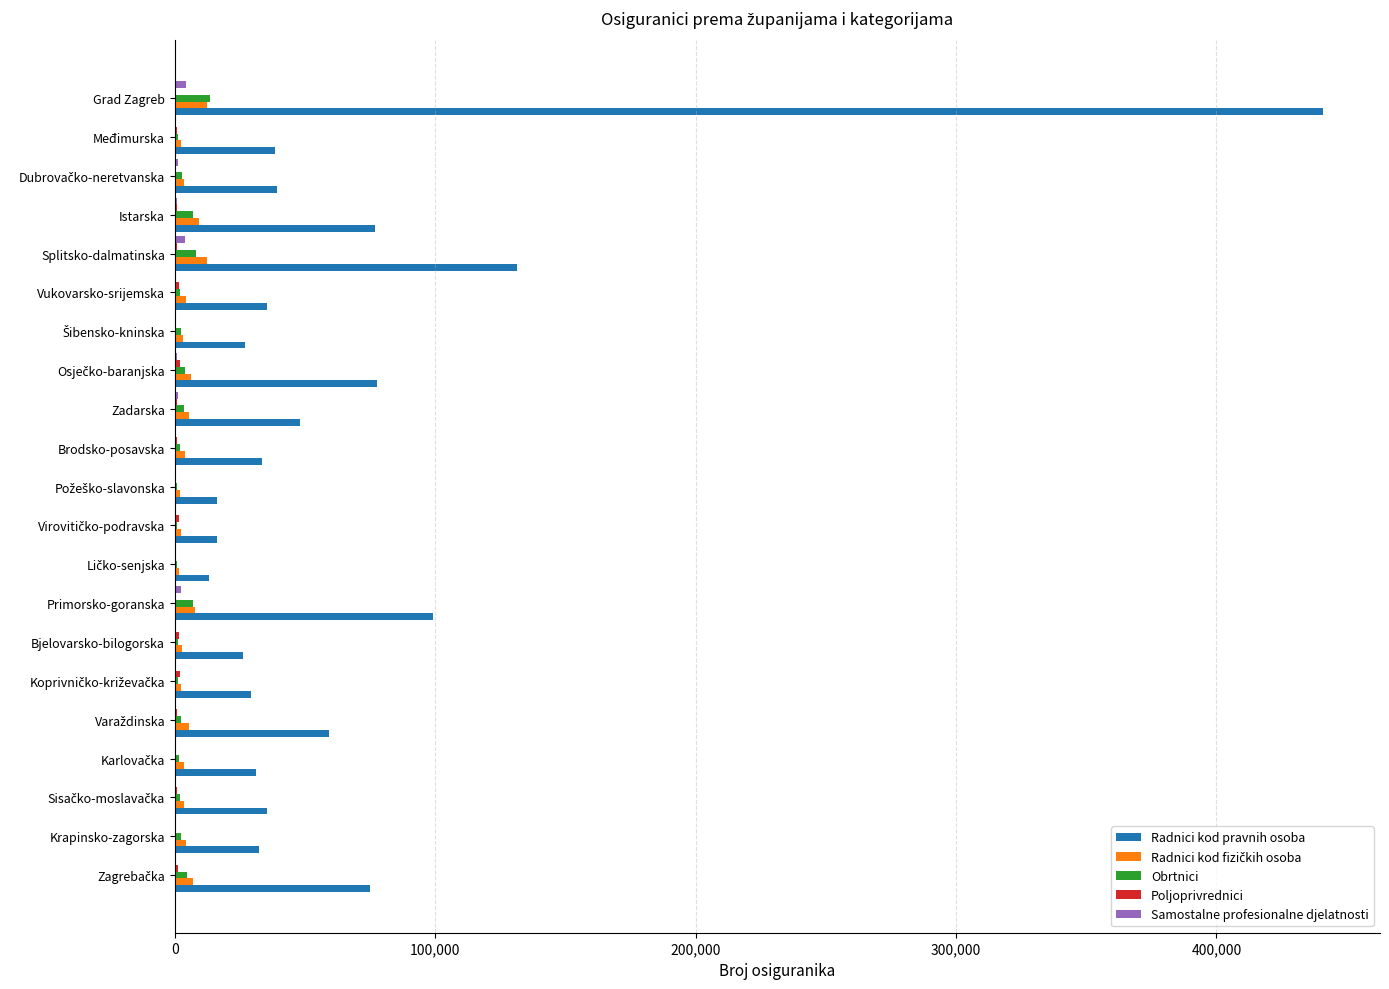

At which category is the sum across all series the highest?

Grad Zagreb